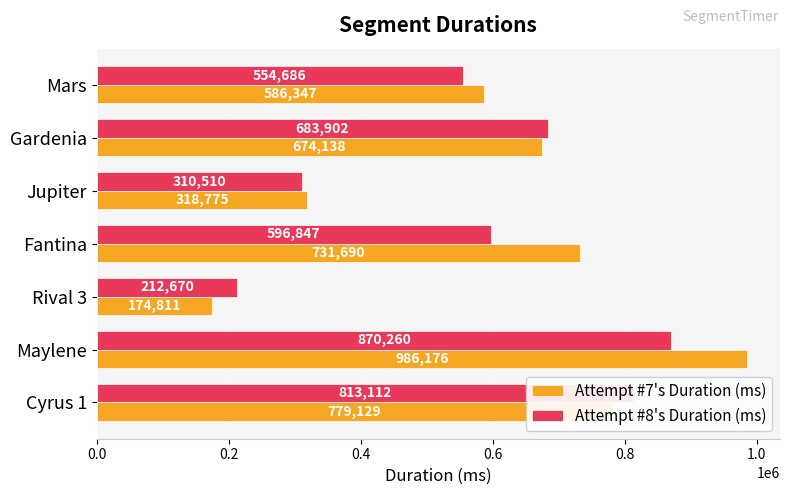

What is the difference between the Attempt #8's Duration (ms) values at Gardenia and Cyrus 1?

129210